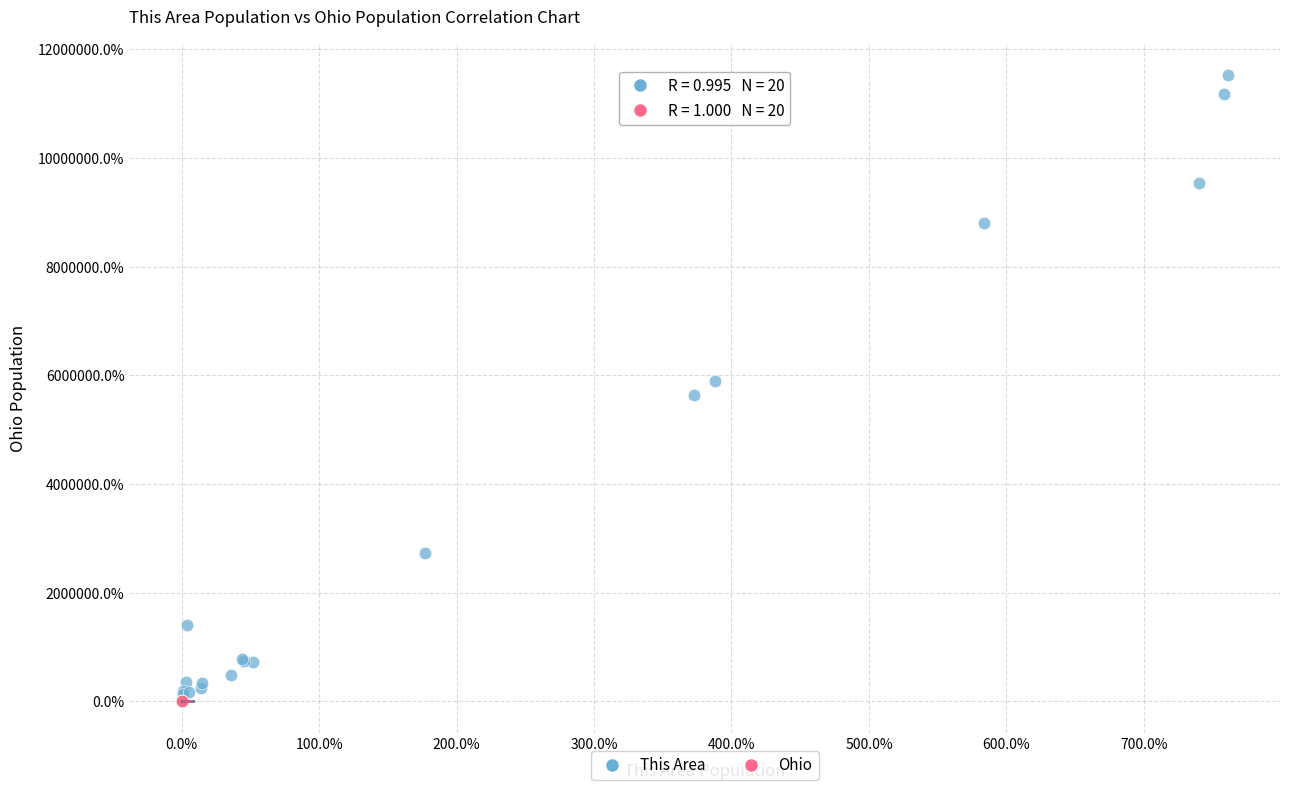

Which series has the largest Y range (max minus min)?

This Area